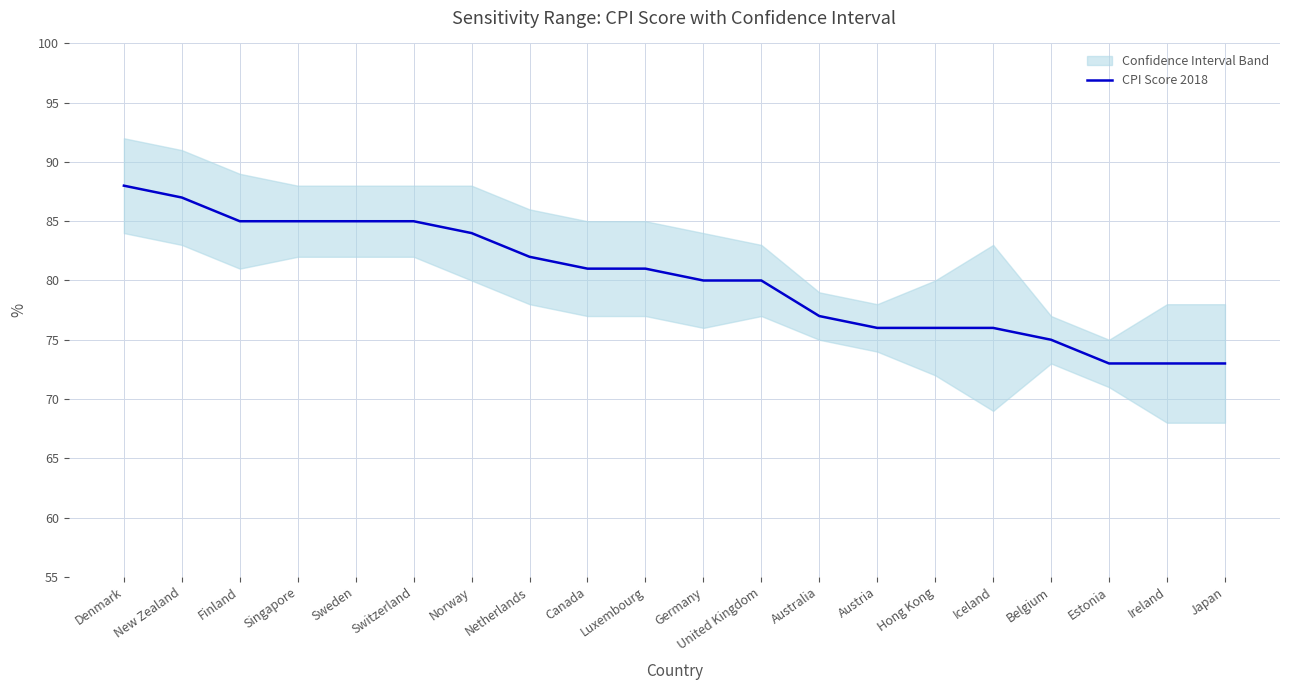

The chart shows a value of 158 at Denmark. True or false?

False